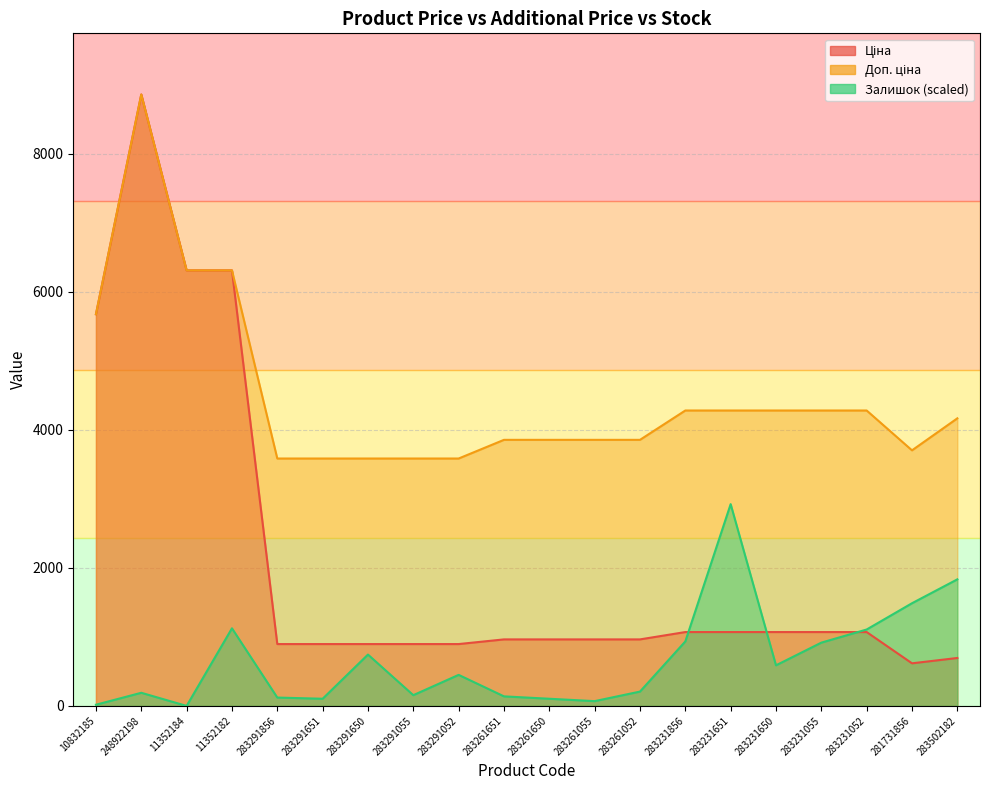

What is the average value of the Доп. ціна series?

4487.3